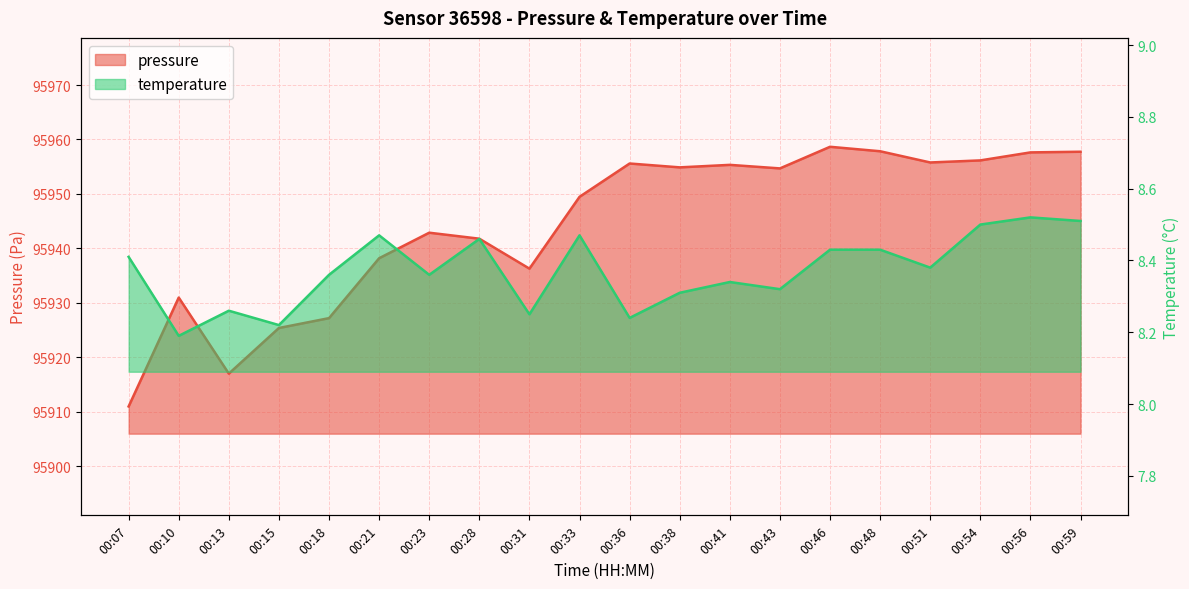

Rank the categories by temperature value from lowest to highest.

00:10, 00:15, 00:36, 00:31, 00:13, 00:38, 00:43, 00:41, 00:18, 00:23, 00:51, 00:07, 00:46, 00:48, 00:28, 00:21, 00:33, 00:54, 00:59, 00:56